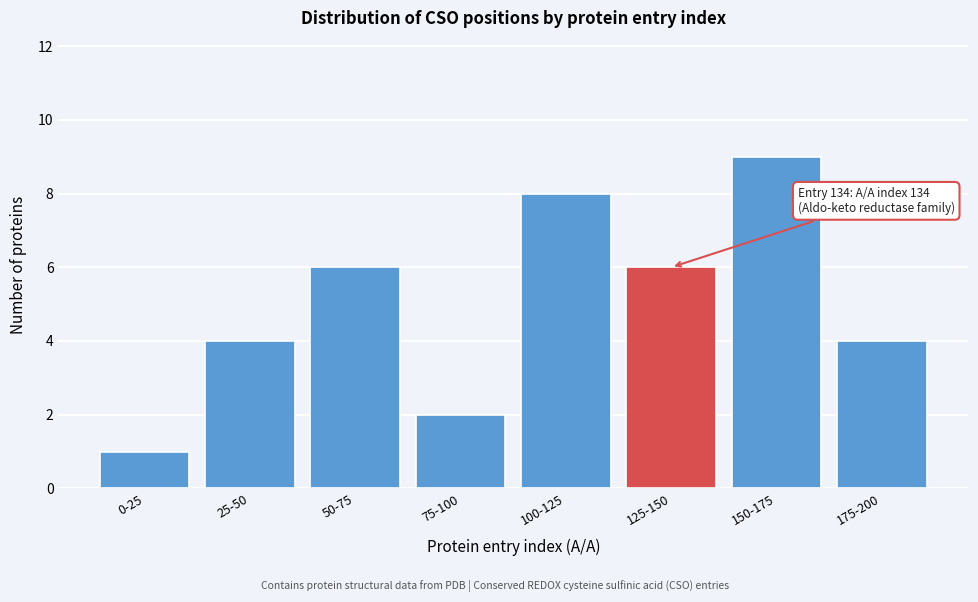

Reading left to right, what are all the values shown in this chart?

1	4	6	2	8	6	9	4